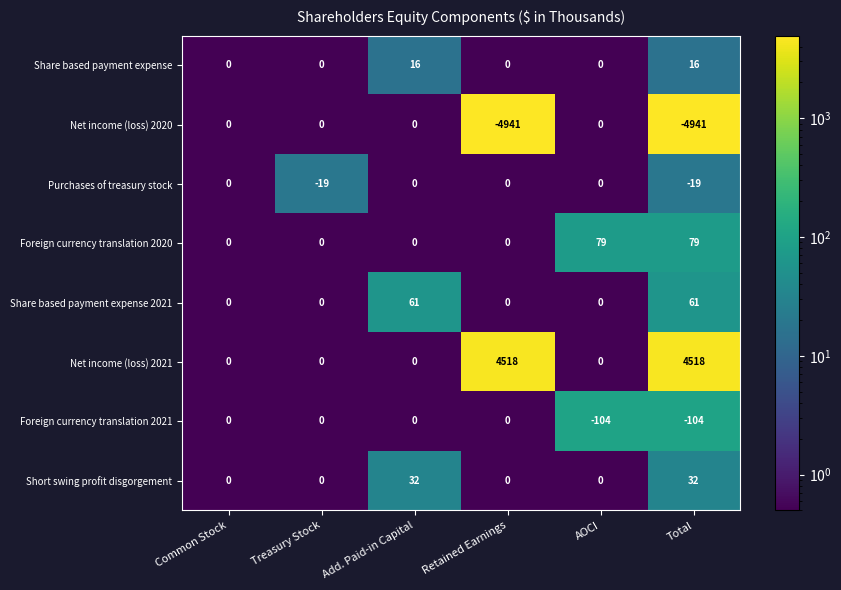

At which category is the sum across all series the highest?

Add. Paid-in Capital